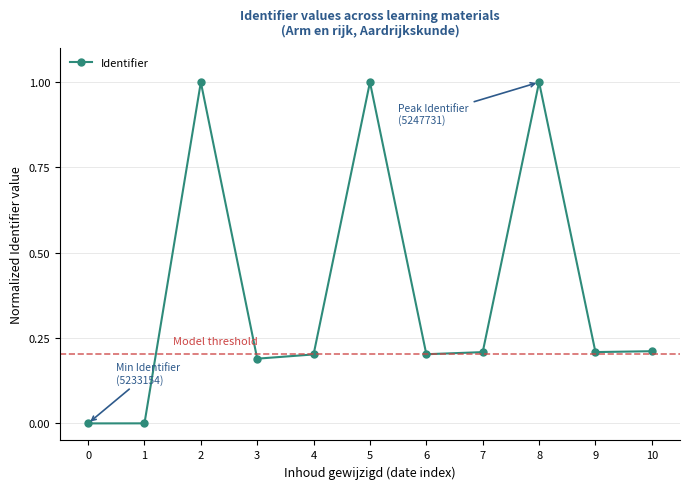

The value at 10 is 0.2. True or false?

True